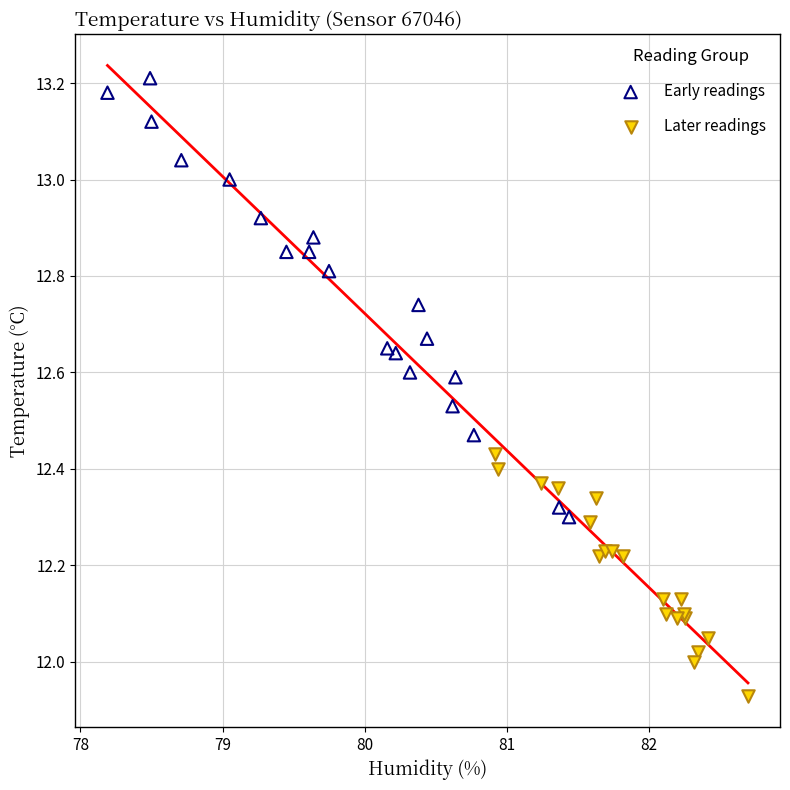

Which series reaches the minimum Y coordinate?

Later readings